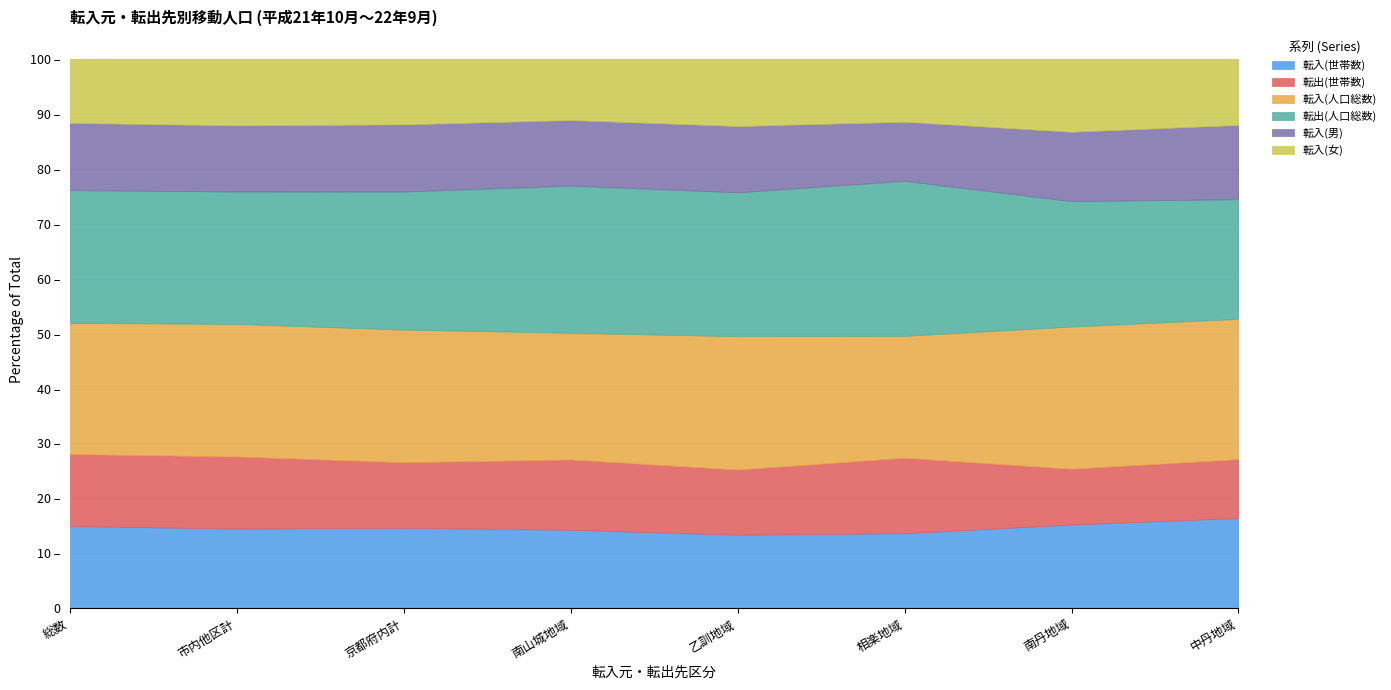

What is the difference between the maximum and second lowest values in the 転入(人口総数) series?

69893